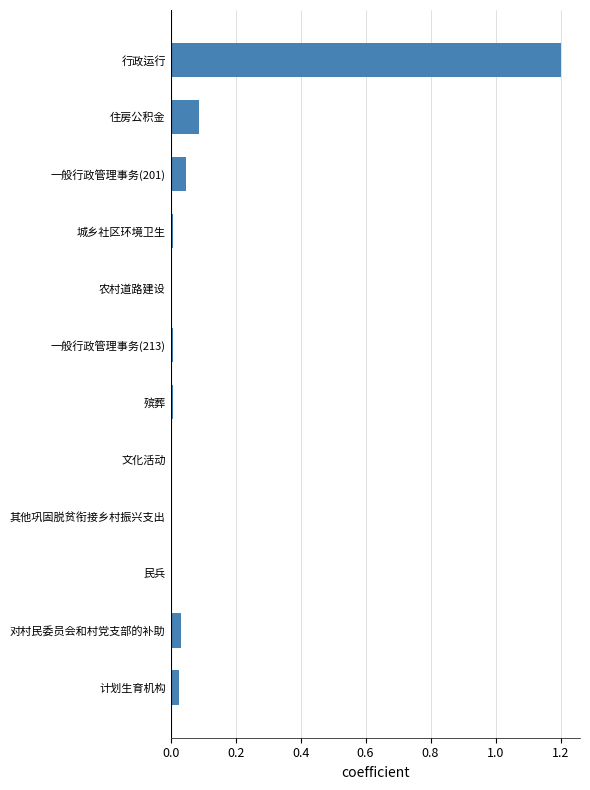

The value at 行政运行 is 1.6. True or false?

False